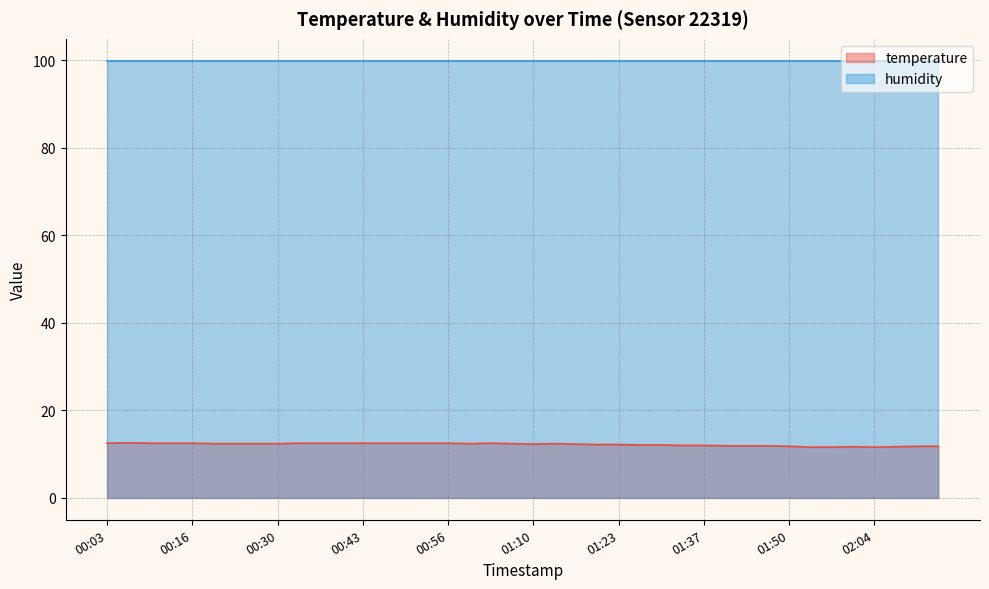

What is the average value?

12.2